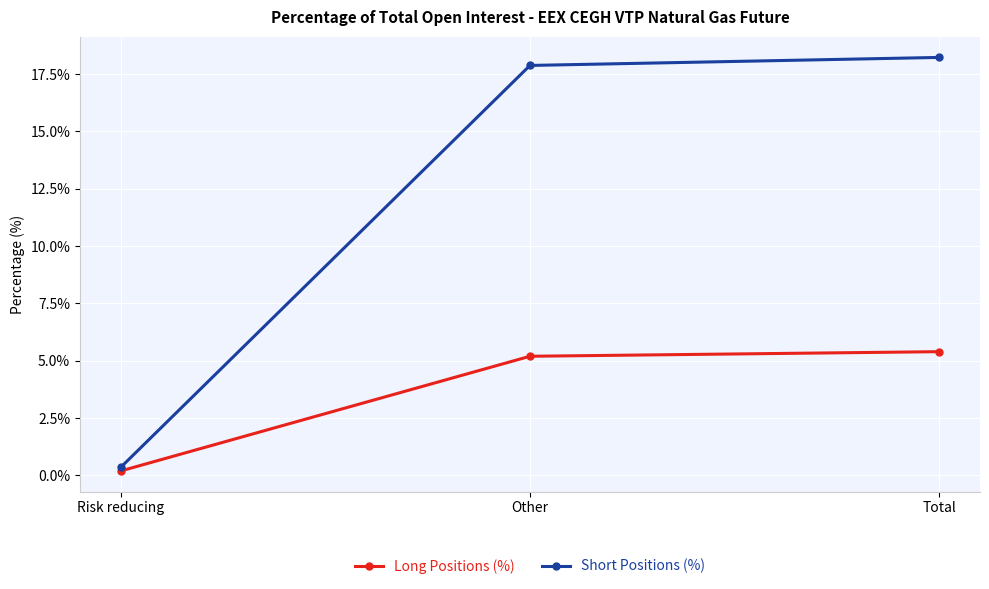

How many data points in Short Positions (%) are above 17?

2